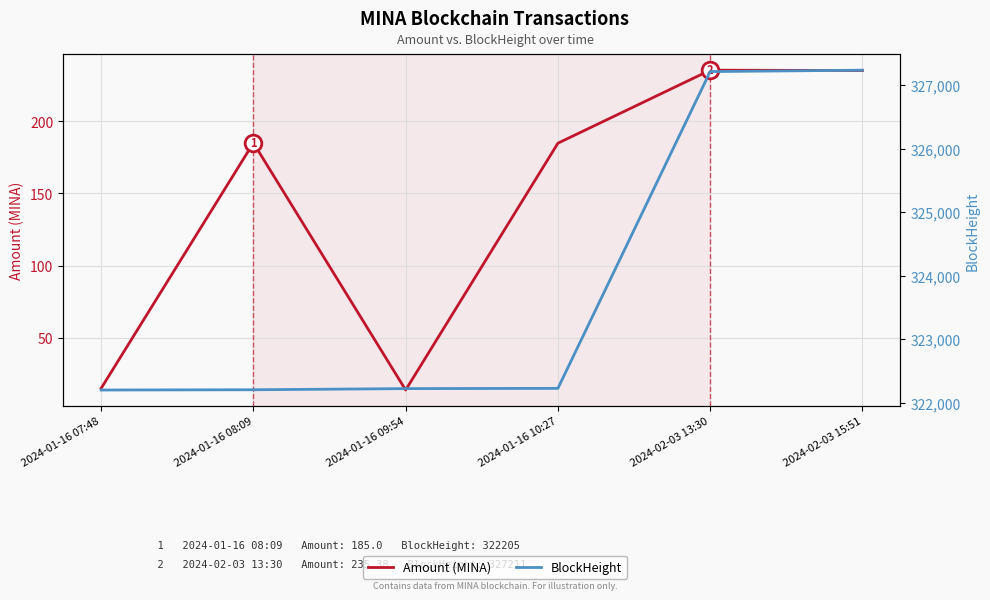

Which series has the largest range (max minus min)?

BlockHeight